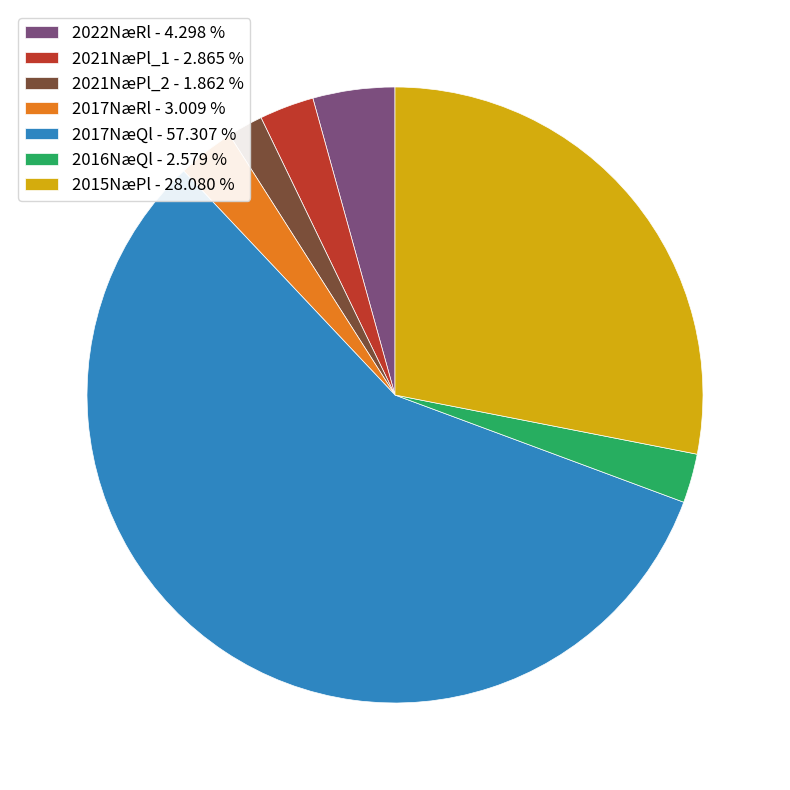

How many segments does this pie chart have?

7